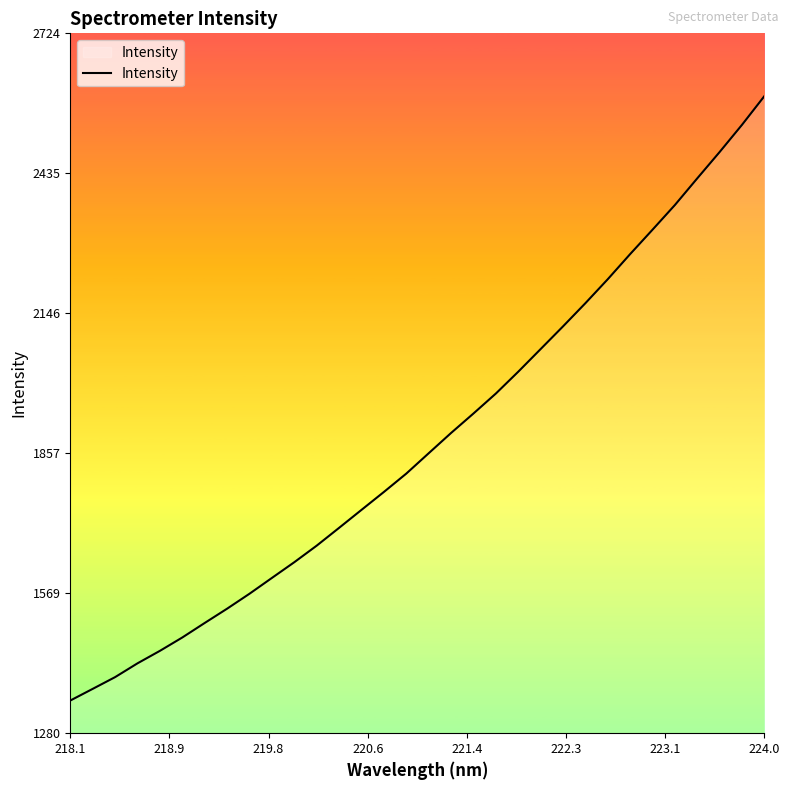

How many distinct data groups are displayed?

1